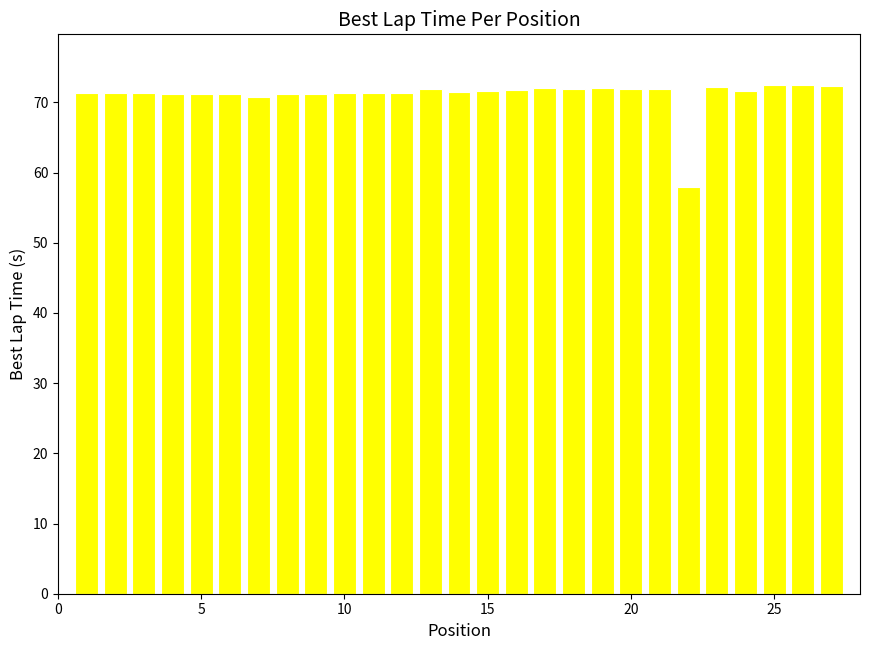

What is the difference between the maximum and minimum values?

14.5